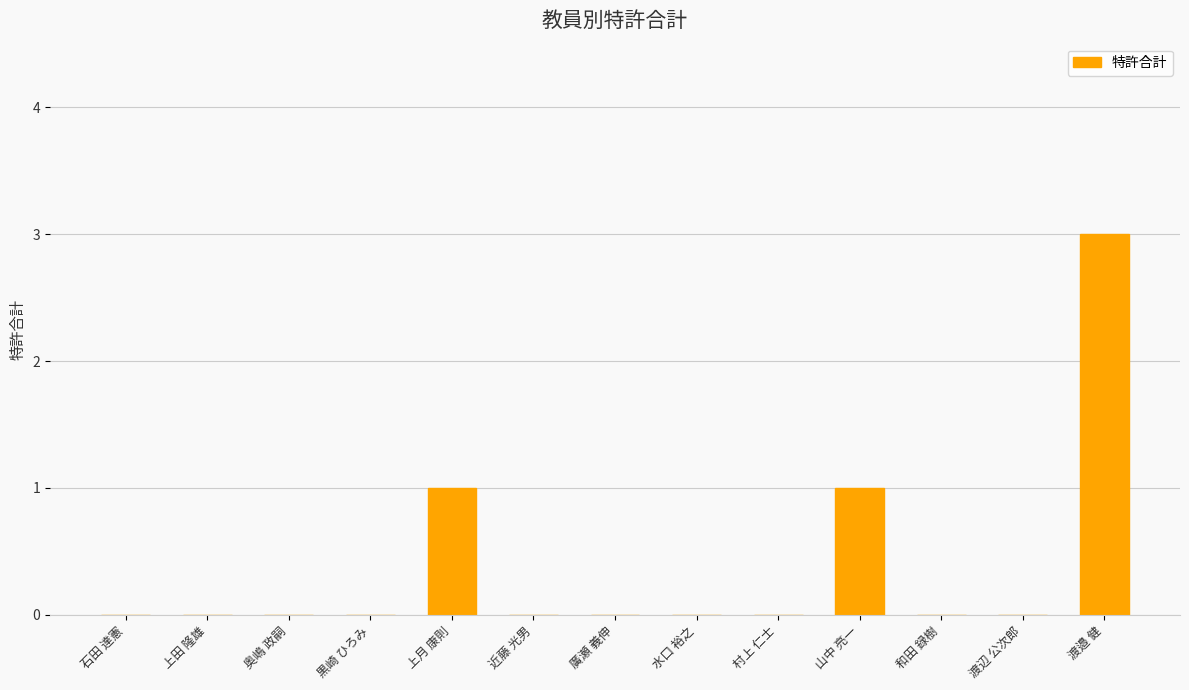

What is the sum of all values?

5